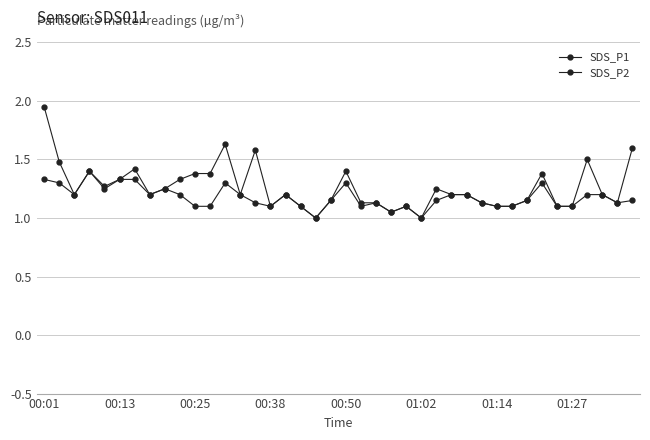

How many lines are shown in the chart?

2